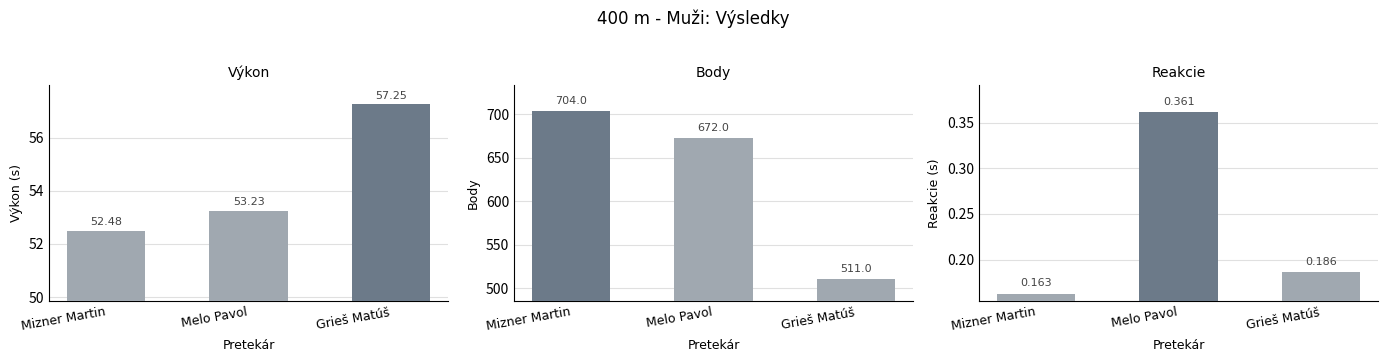

Where is Body nearest to the value 607?

Melo Pavol